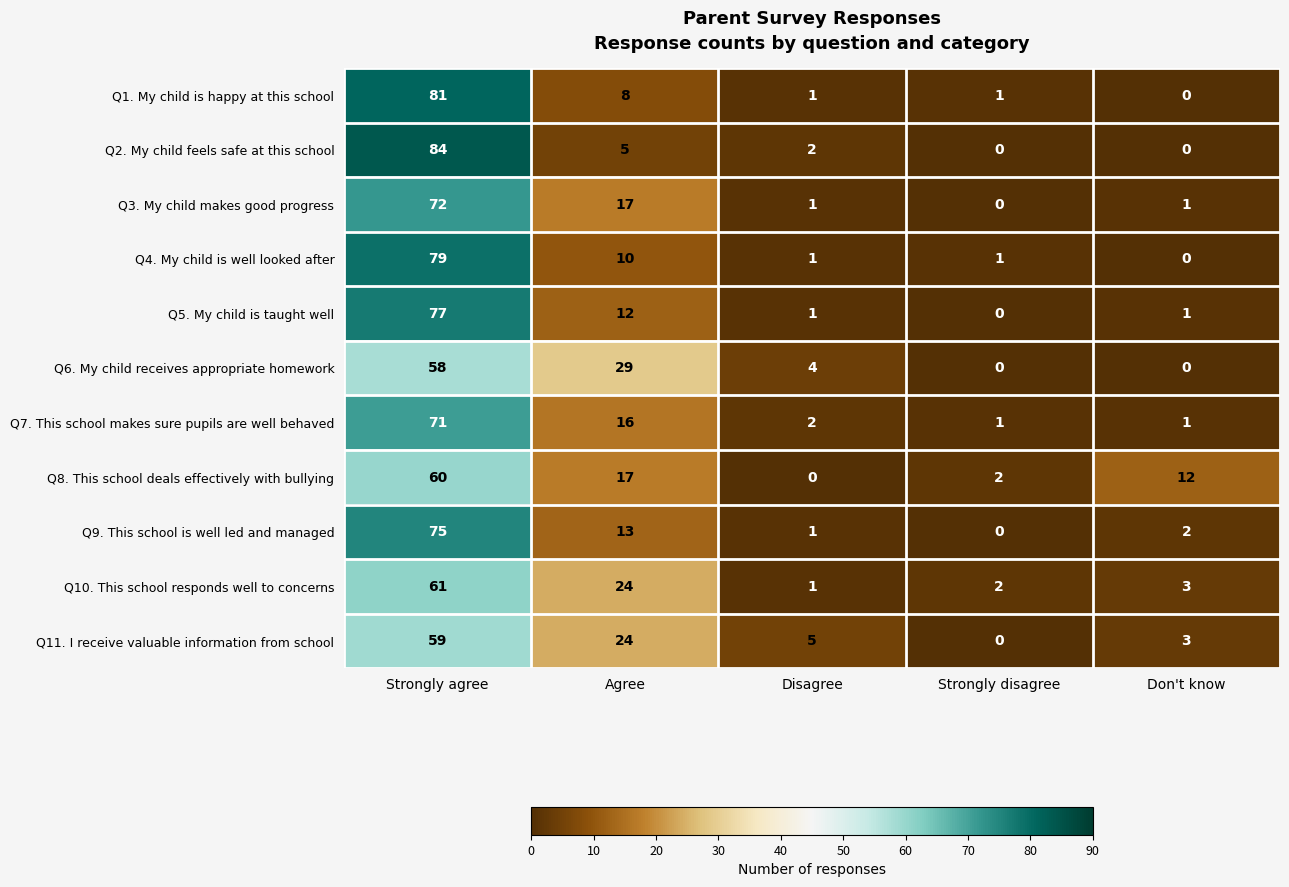

At which category is the sum across all series the highest?

Strongly agree